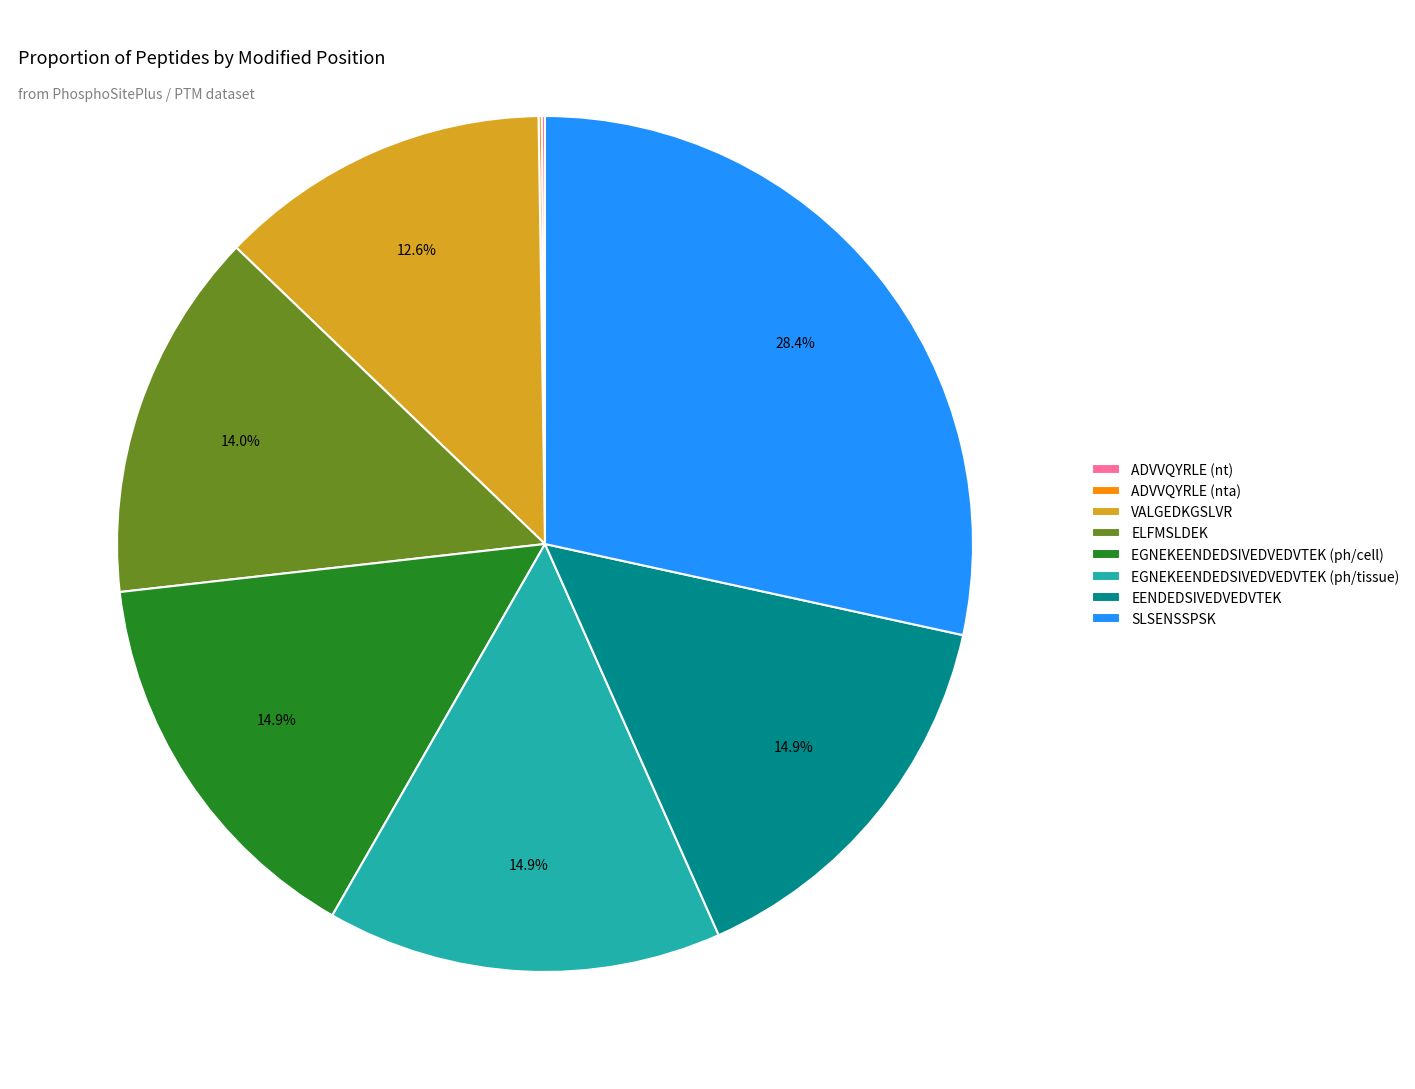

Between ELFMSLDEK and SLSENSSPSK, which is larger?

SLSENSSPSK